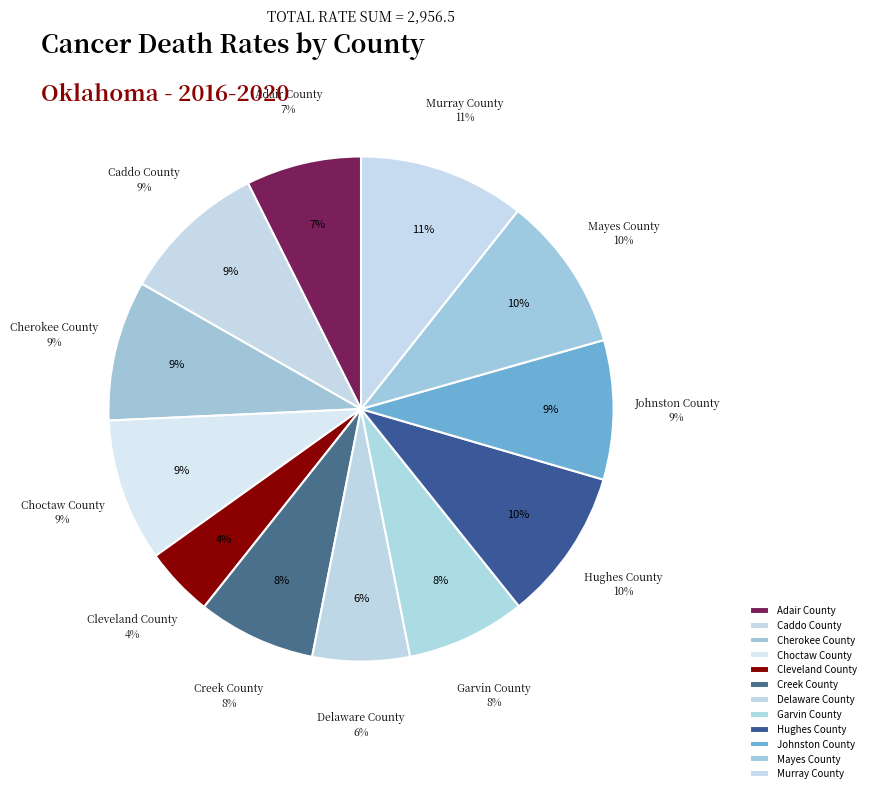

What percentage do Creek County and Choctaw County together represent?

16.7%